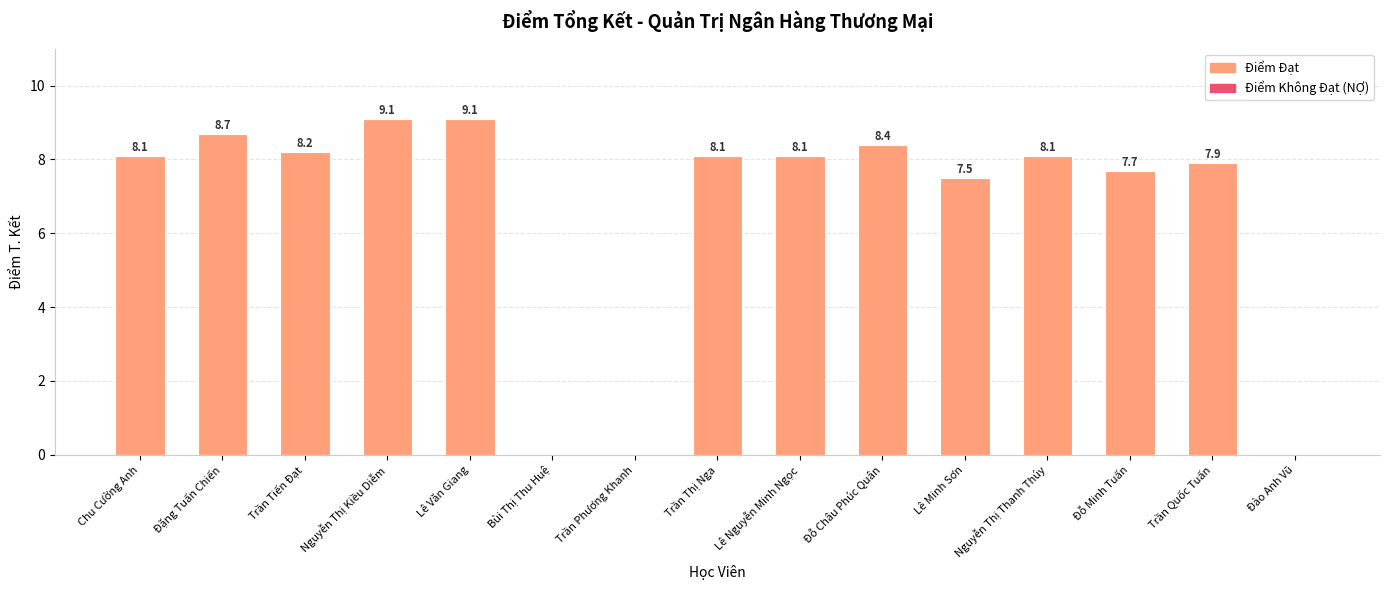

Reading left to right, transcribe all the data shown in this chart.

8.1	8.7	8.2	9.1	9.1	0.0	0.0	8.1	8.1	8.4	7.5	8.1	7.7	7.9	0.0